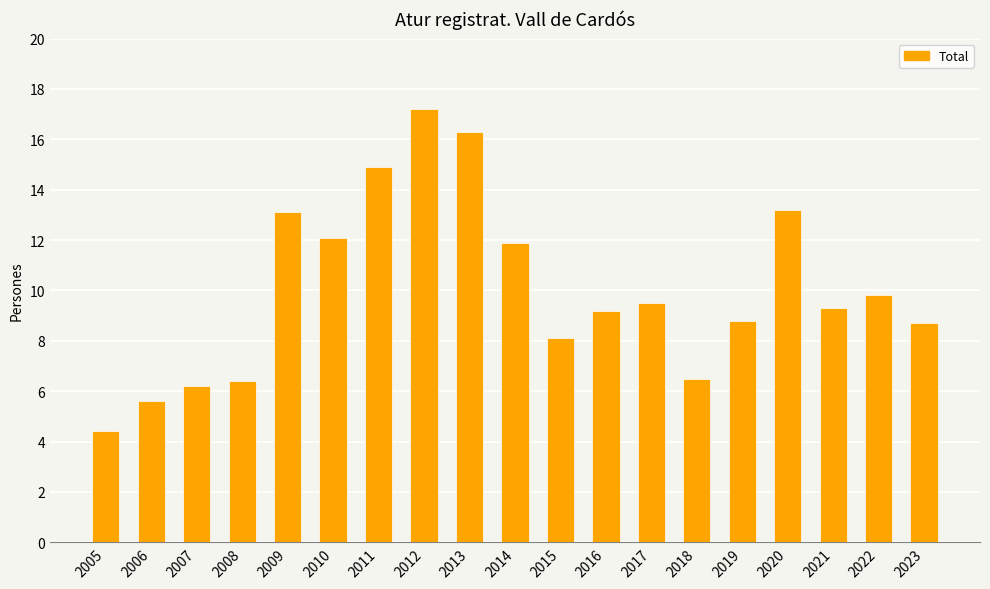

Which has a higher value, 2019 or 2010?

2010